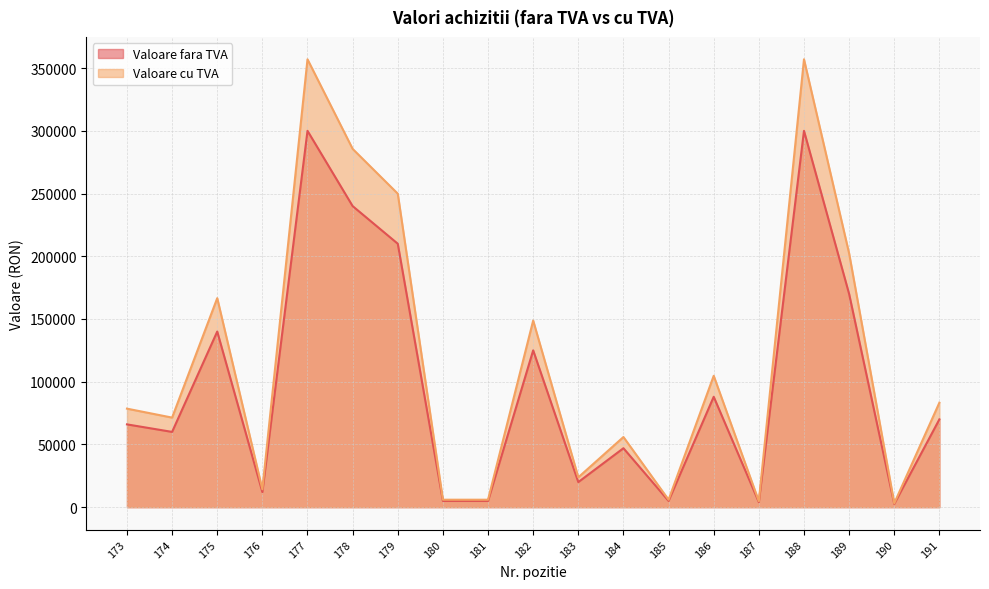

Does the chart display data point markers on the line(s)?

No